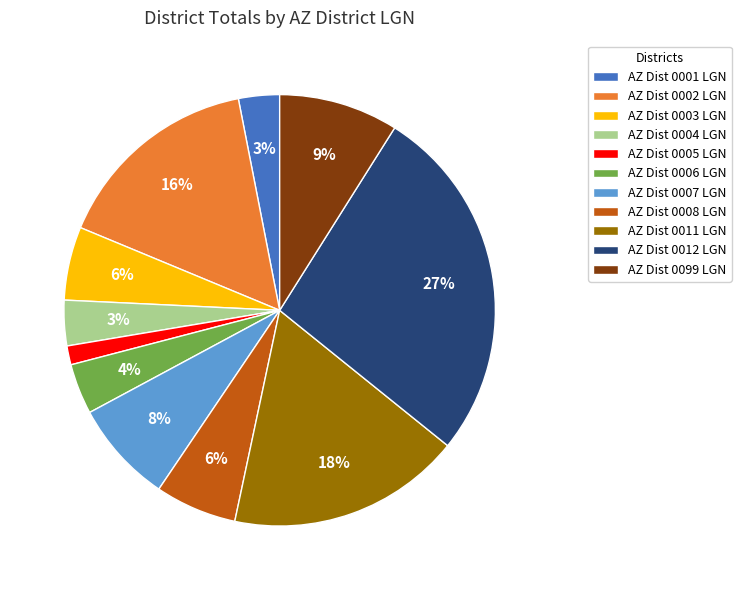

Does any single category account for the majority?

No